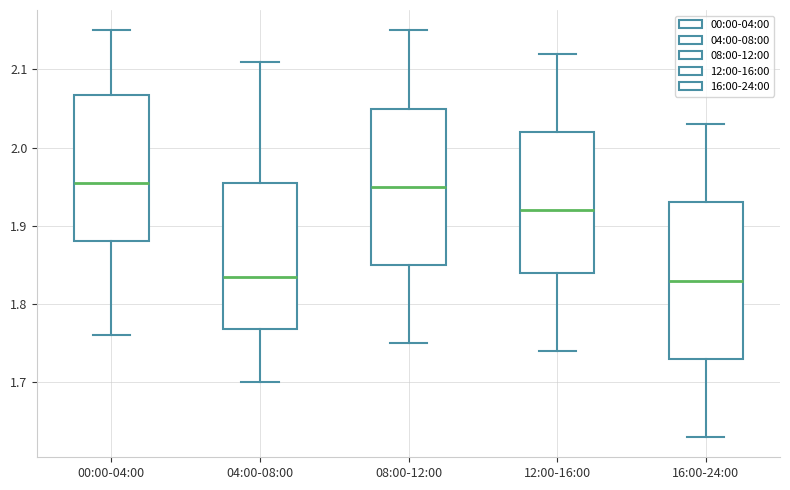

Reading left to right, transcribe this box plot: for each box, give where its median line is, the range the box spans, and where its two whiskers end, as read against the y-axis. The values are not printed on the chart, so give them approximately, as read against the axis.

00:00-04:00: median 1.96, box 1.88 to 2.07, whiskers 1.76 to 2.15
04:00-08:00: median 1.84, box 1.77 to 1.96, whiskers 1.70 to 2.11
08:00-12:00: median 1.95, box 1.85 to 2.05, whiskers 1.75 to 2.15
12:00-16:00: median 1.92, box 1.84 to 2.02, whiskers 1.74 to 2.12
16:00-24:00: median 1.83, box 1.73 to 1.93, whiskers 1.63 to 2.03